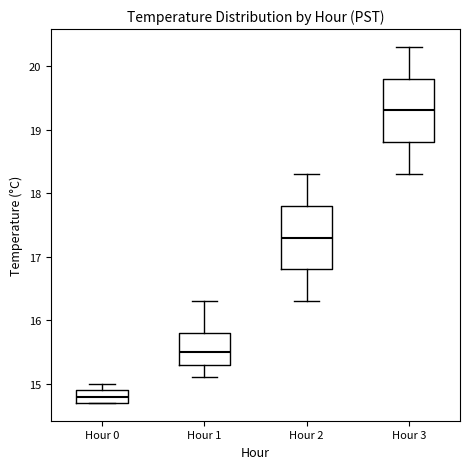

Reading left to right, read every box against the y-axis: the position of its median line, the range the box covers, and the ends of its whiskers. The values are not printed on the chart, so give them approximately, as read against the axis.

Hour 0: median 14.8, box 14.7 to 14.9, whiskers 14.7 to 15.0
Hour 1: median 15.5, box 15.3 to 15.8, whiskers 15.1 to 16.3
Hour 2: median 17.3, box 16.8 to 17.8, whiskers 16.3 to 18.3
Hour 3: median 19.3, box 18.8 to 19.8, whiskers 18.3 to 20.3